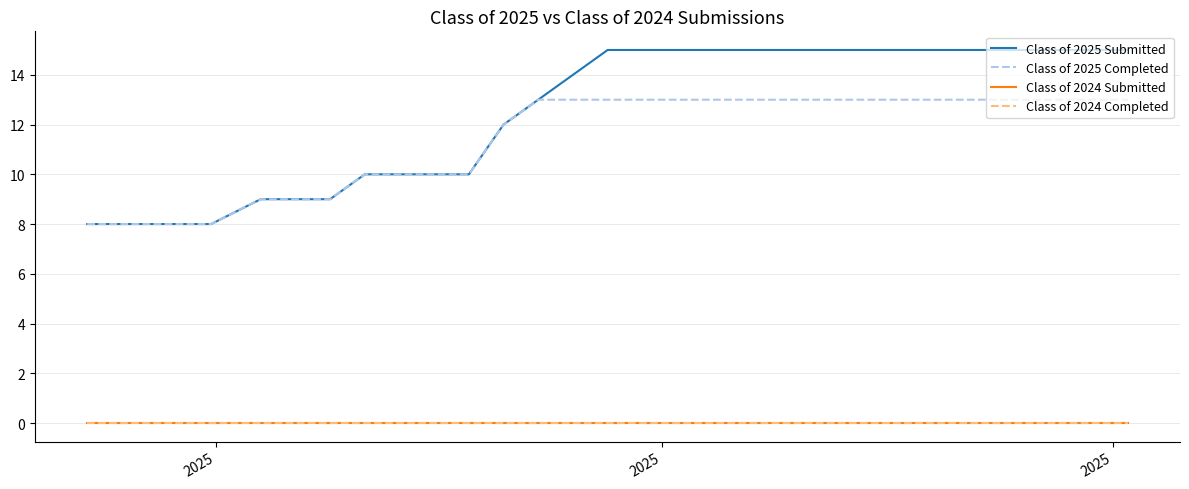

Does the chart display data point markers on the line(s)?

No